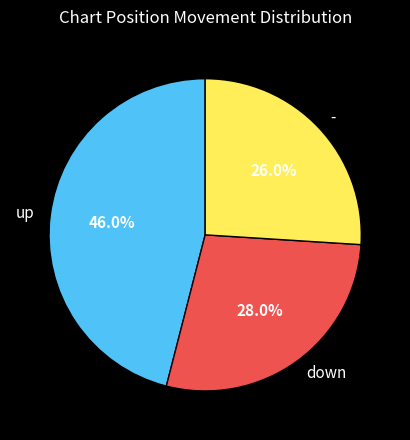

Approximately how many times larger is the value at - compared to up?

0.6